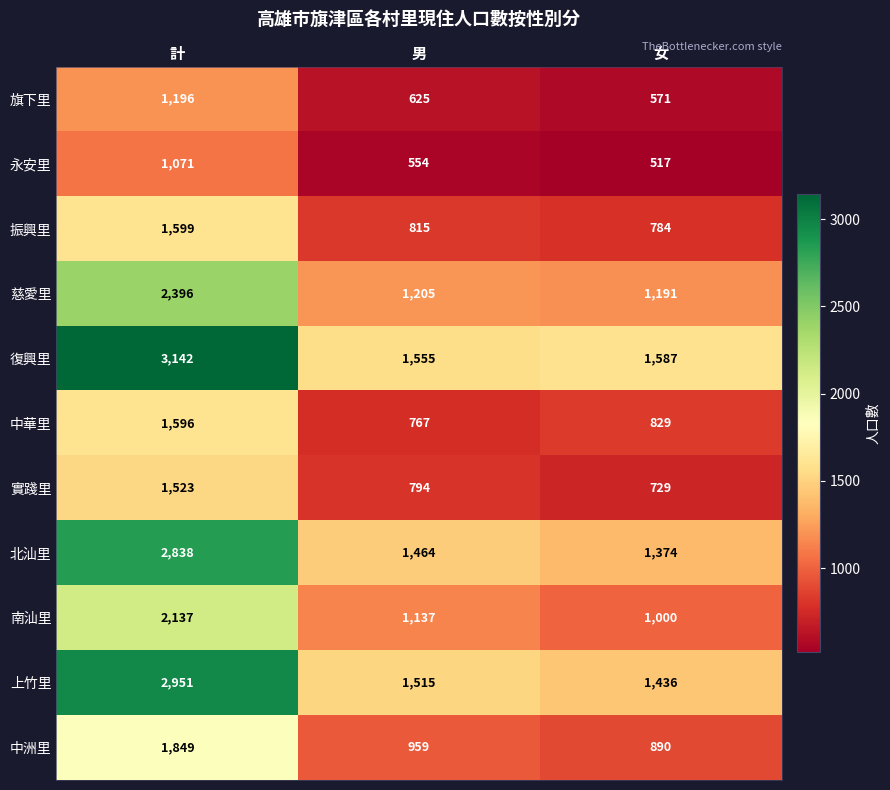

Where is 中洲里 nearest to the value 1369?

男